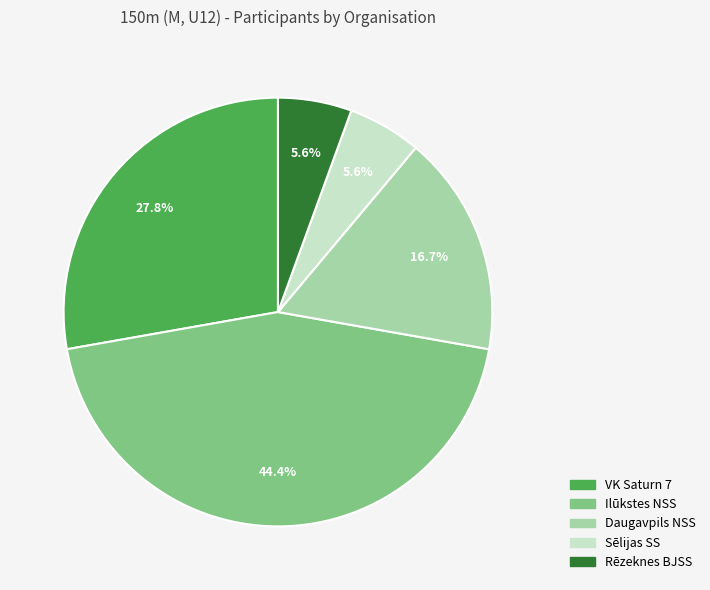

Is there any slice that represents more than half of the pie?

No